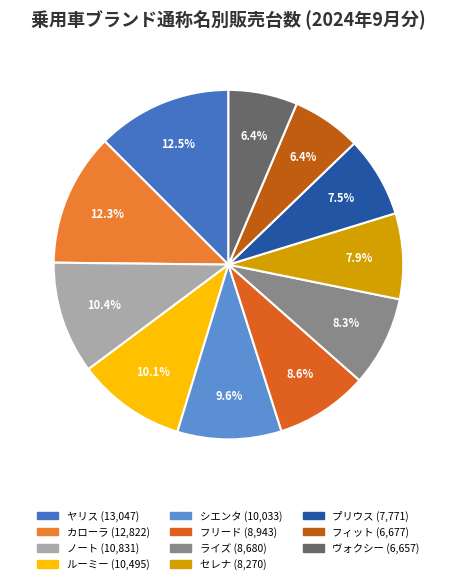

Is there a majority slice in this chart?

No